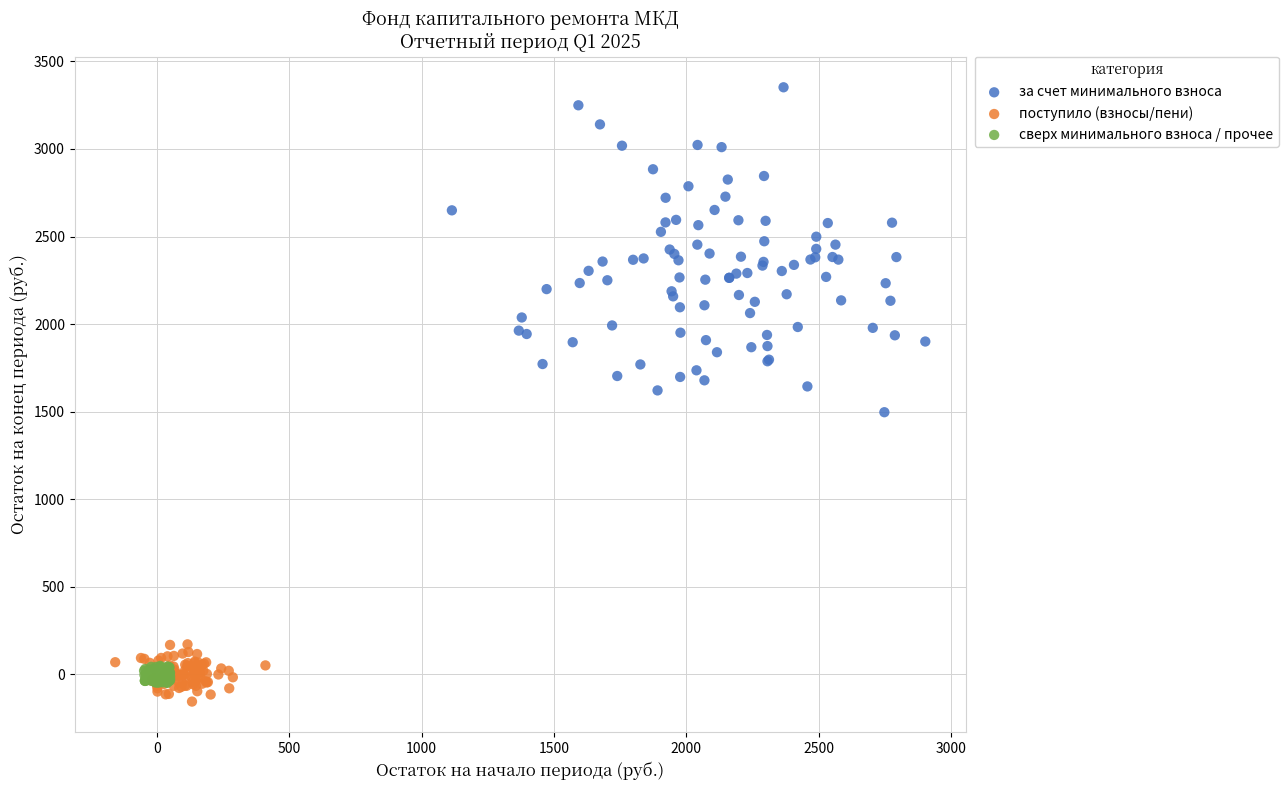

Which series has the largest Y range (max minus min)?

за счет минимального взноса